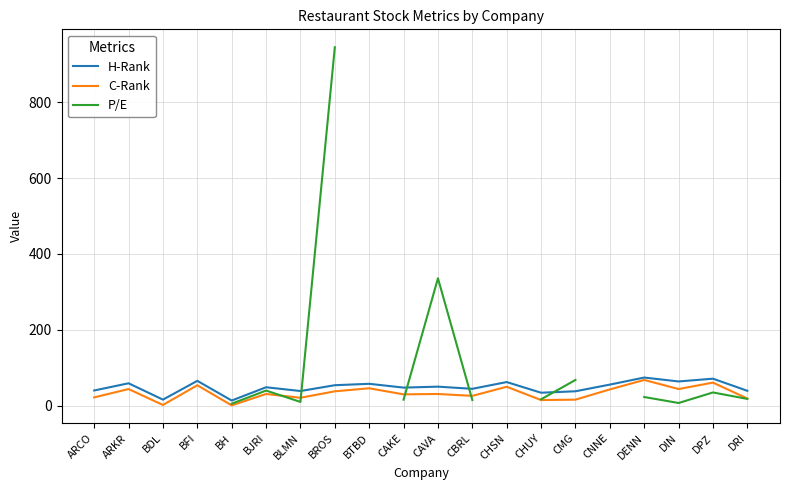

Read the P/E value at CAVA.

336.0